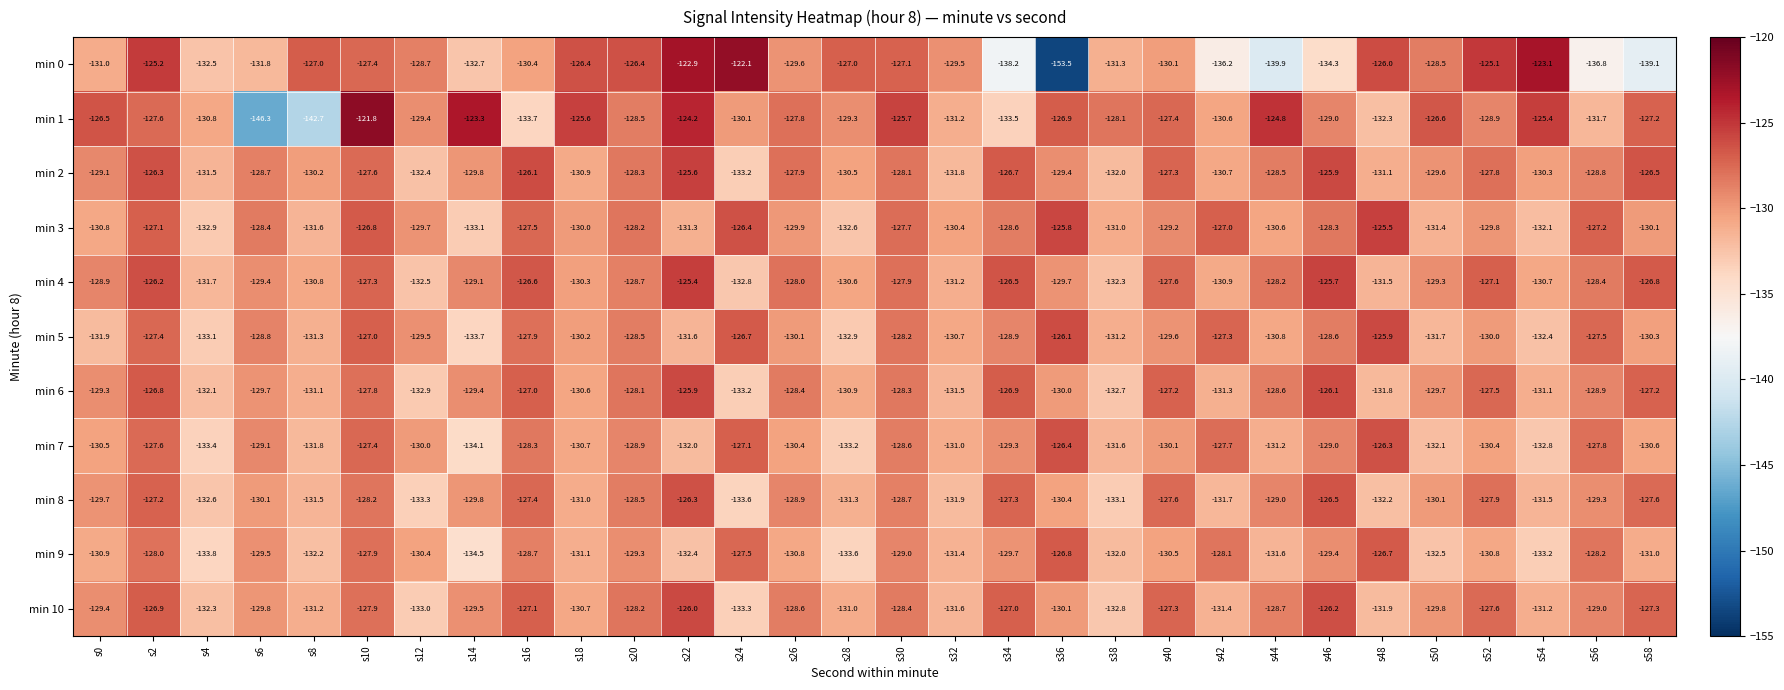

Which label corresponds to the largest value in the chart?

s10